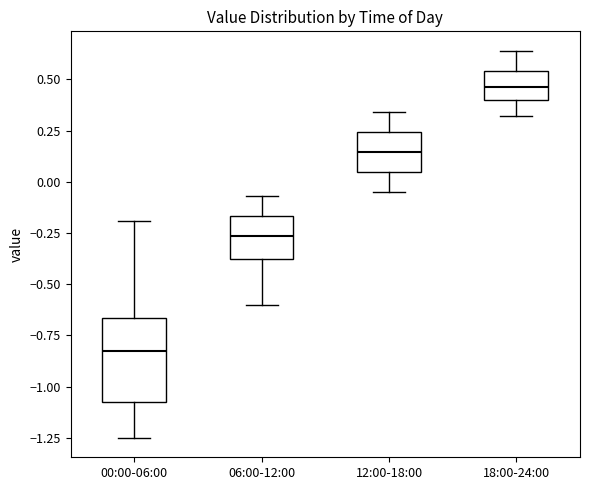

Reading left to right, transcribe this box plot: for each box, give where its median line is, the range the box spans, and where its two whiskers end, as read against the y-axis. The values are not printed on the chart, so give them approximately, as read against the axis.

00:00-06:00: median -0.80, box -1.05 to -0.65, whiskers -1.25 to -0.20
06:00-12:00: median -0.25, box -0.35 to -0.15, whiskers -0.60 to -0.05
12:00-18:00: median 0.15, box 0.05 to 0.25, whiskers -0.05 to 0.35
18:00-24:00: median 0.45, box 0.40 to 0.55, whiskers 0.30 to 0.65